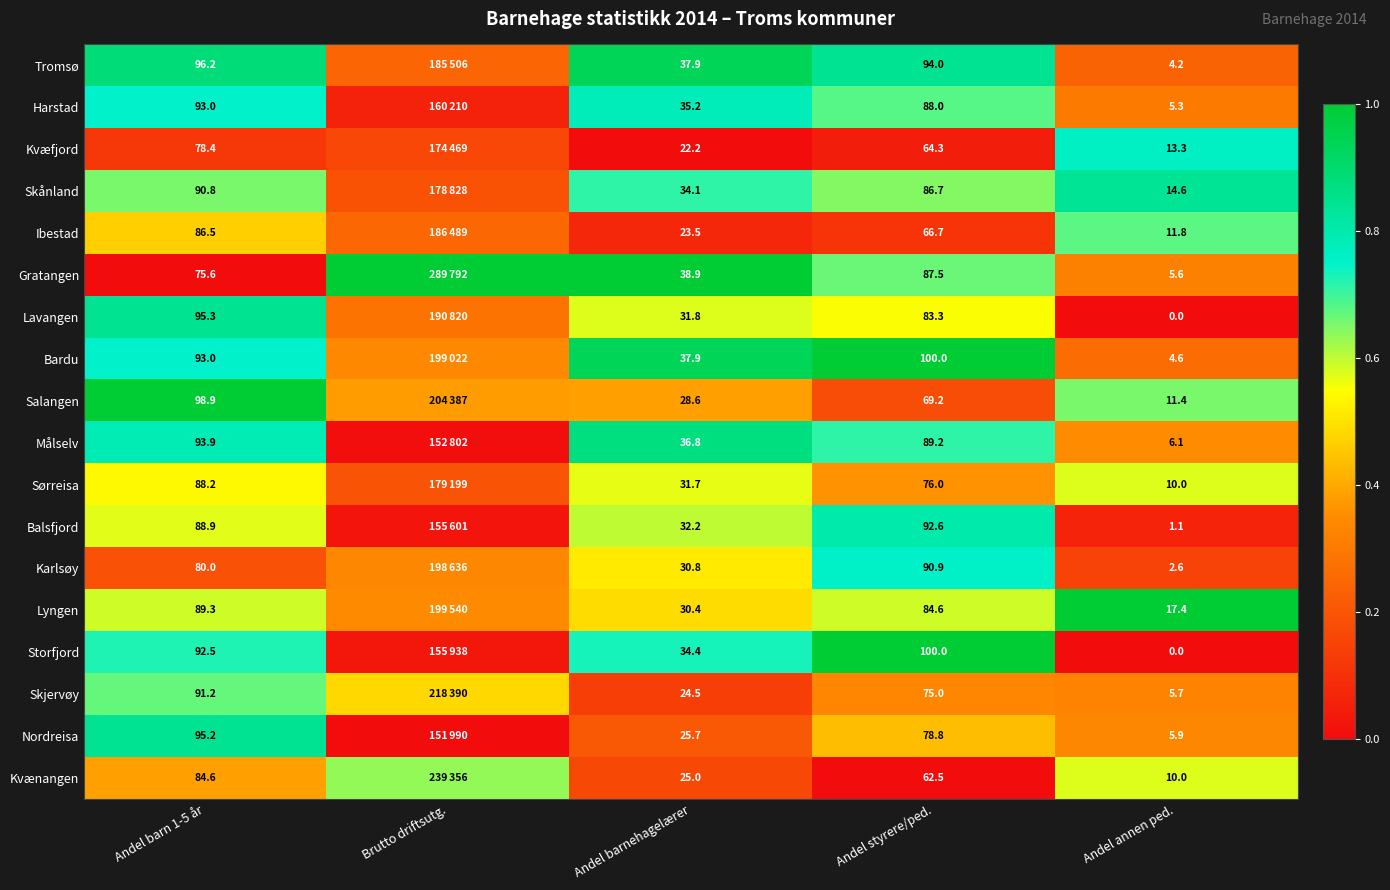

Is the value of Salangen at Andel barn 1-5 år greater than the value of Tromsø at Andel barn 1-5 år?

Yes